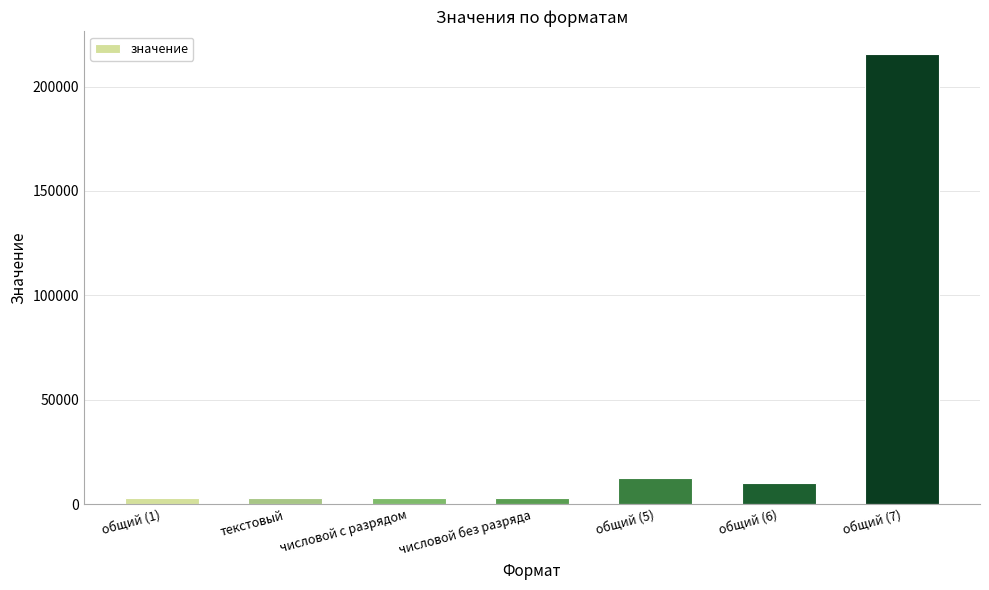

At which label is the value closest to 109362?

общий (5)